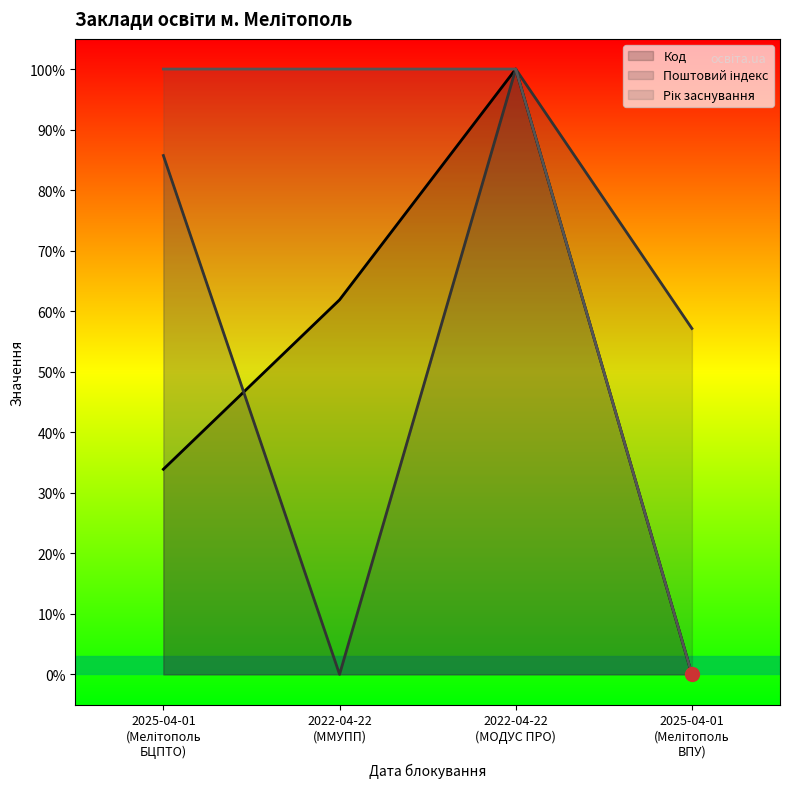

Rank the categories by Код value from lowest to highest.

2025-04-01 (Мелітополь ВПУ), 2025-04-01 (Мелітополь БЦПТО), 2022-04-22 (ММУПП), 2022-04-22 (МОДУС ПРО)